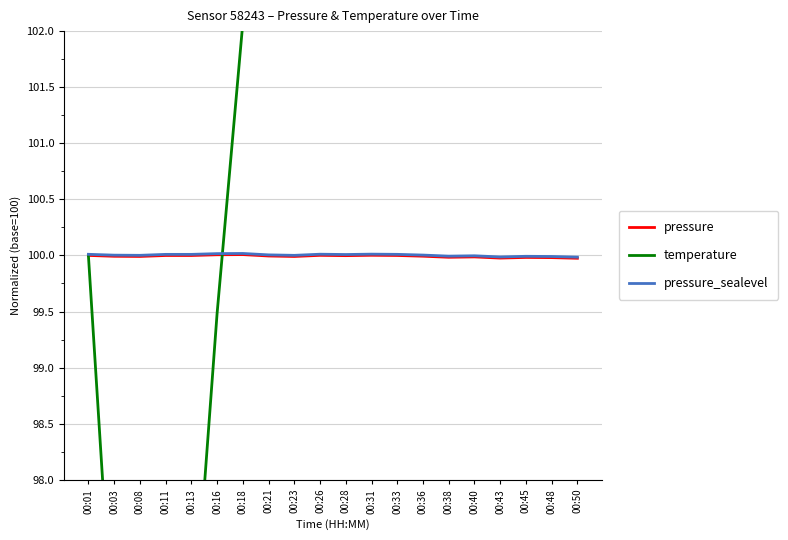

Count the number of data series in this chart.

3